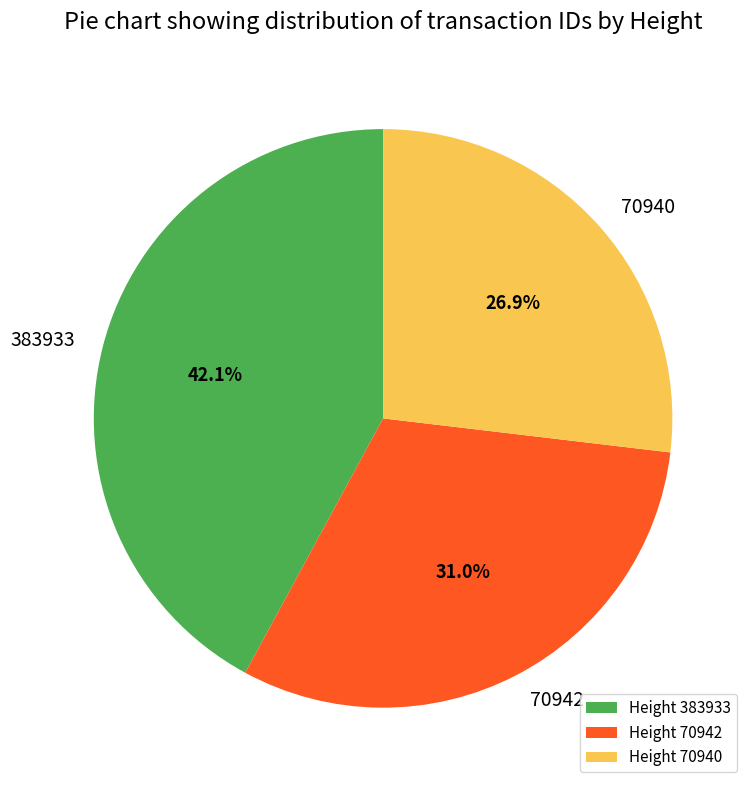

What is the ratio of the value at 70940 to the value at 383933?

0.6